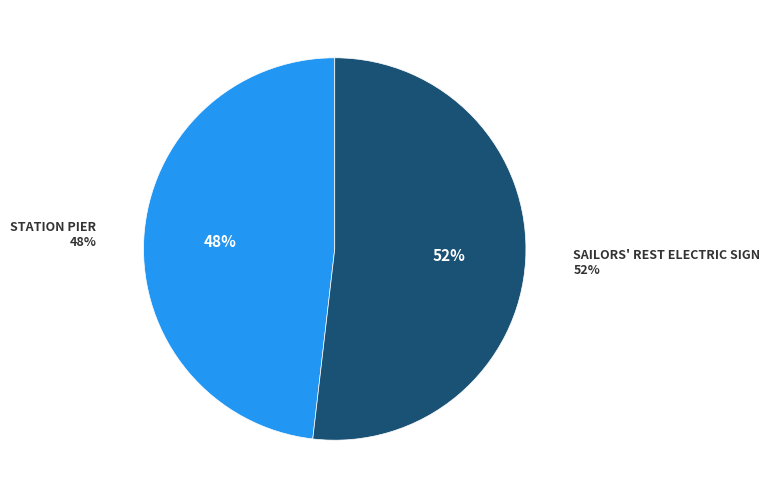

Rank the categories by value from lowest to highest.

STATION PIER, SAILORS' REST ELECTRIC SIGN